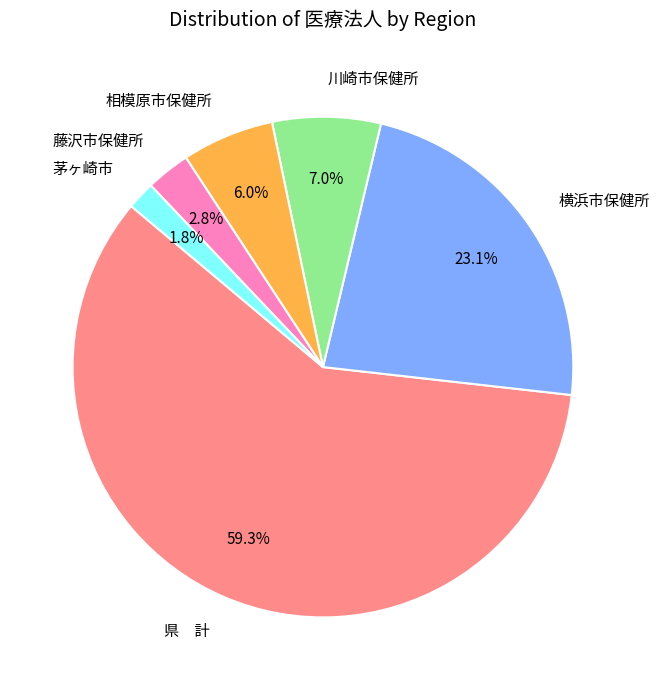

What is the ratio of the value at 川崎市保健所 to the value at 藤沢市保健所?

2.5